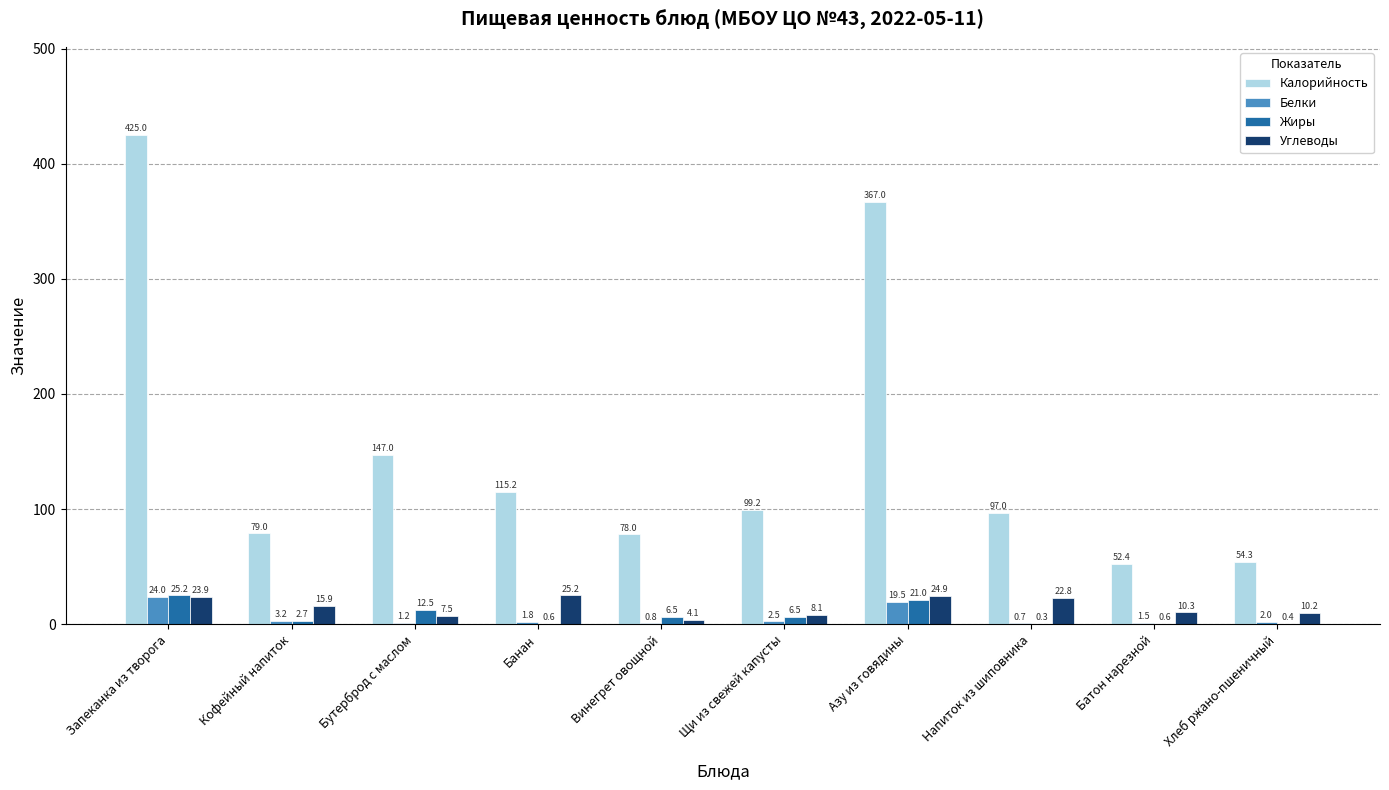

How many data points does each series have?

10